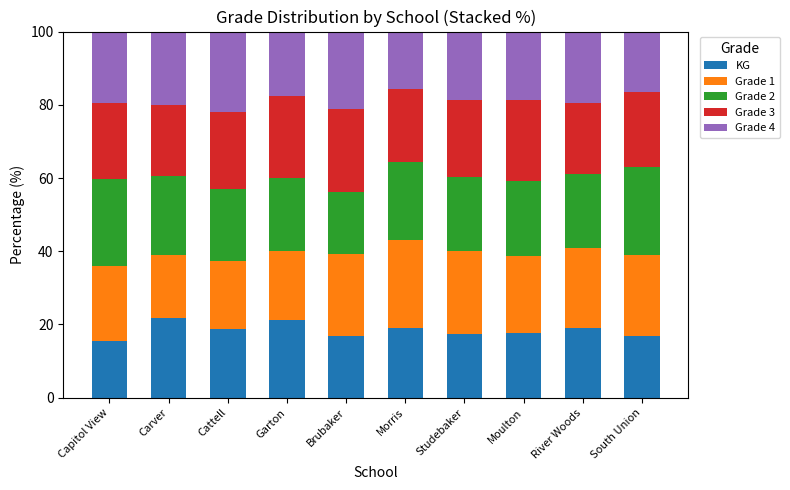

Does the chart contain any negative values?

No